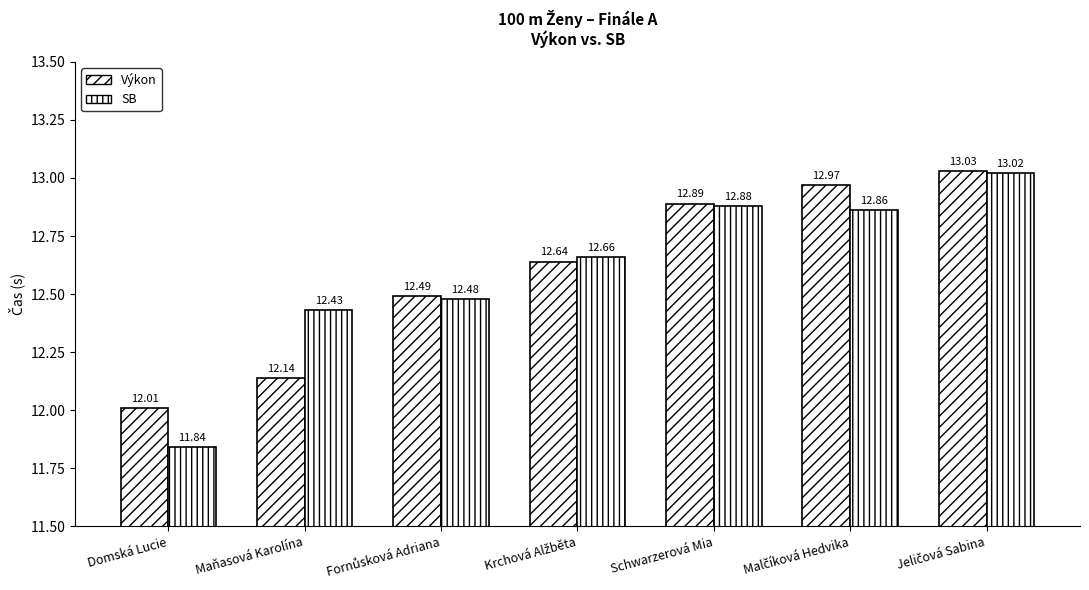

At how many categories does at least one series exceed 12?

7